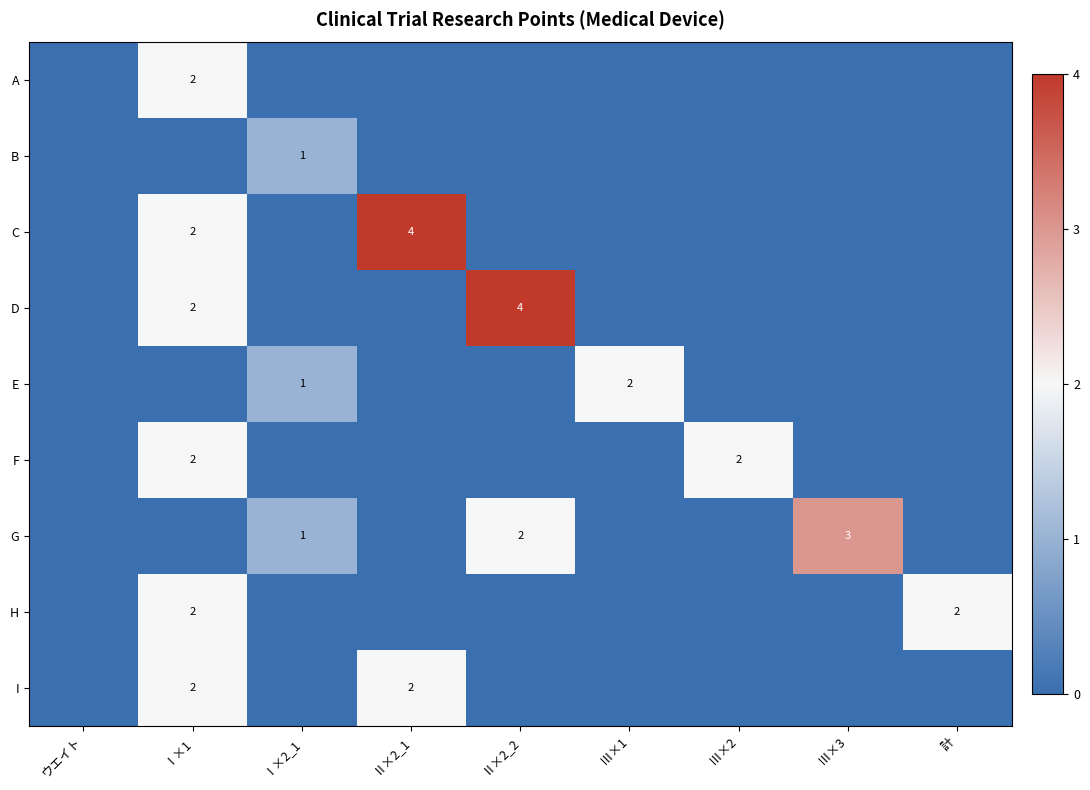

Which series has the largest range (max minus min)?

C